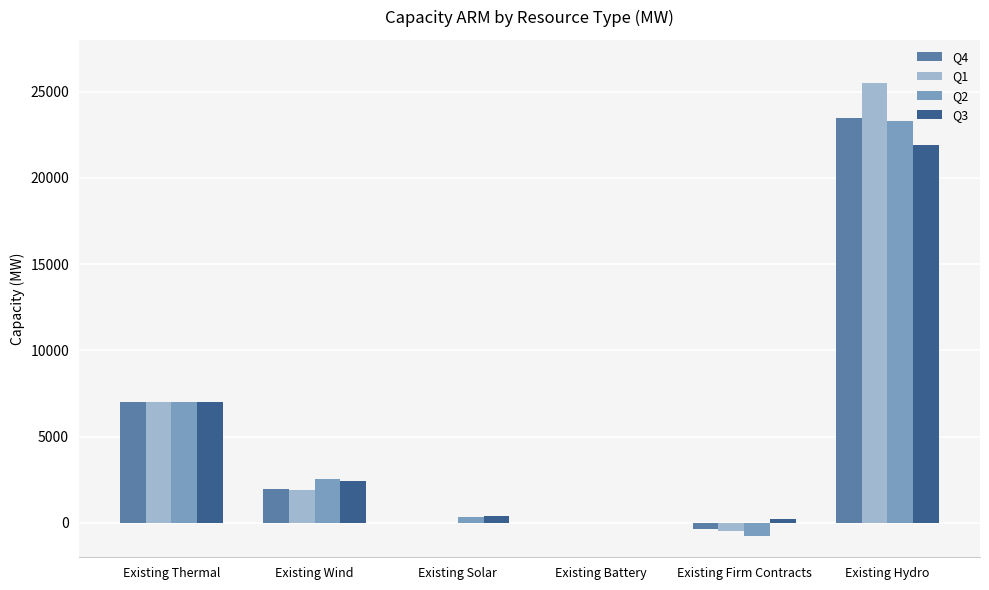

Which series has the largest range (max minus min)?

Q1